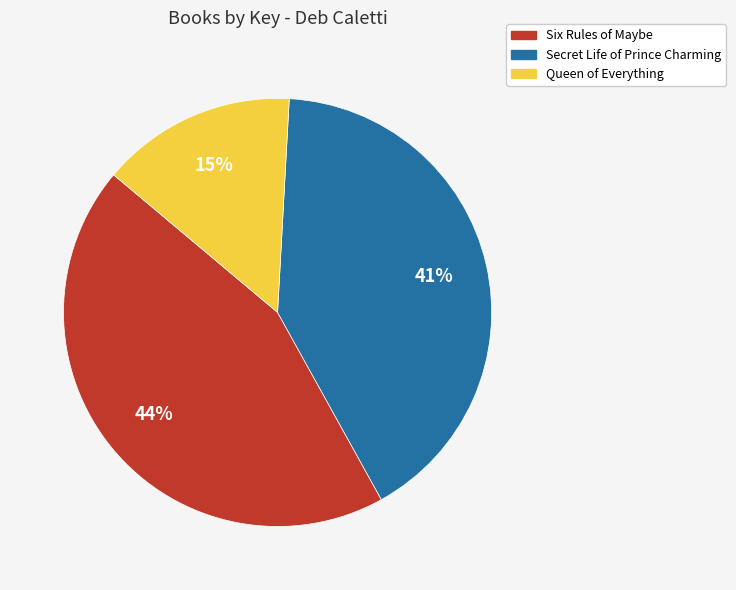

What percentage is the Secret Life of Prince Charming slice, to the nearest percent?

41%